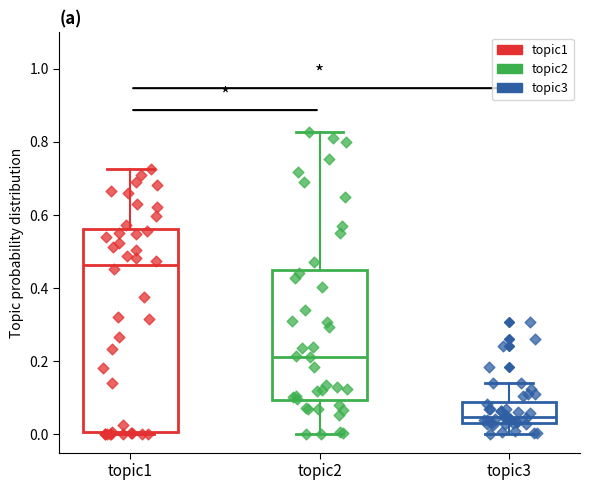

Where does the lower whisker of the box for topic2 end on the y-axis? The values are not printed on the chart, so give them approximately, as read against the axis.

0.00